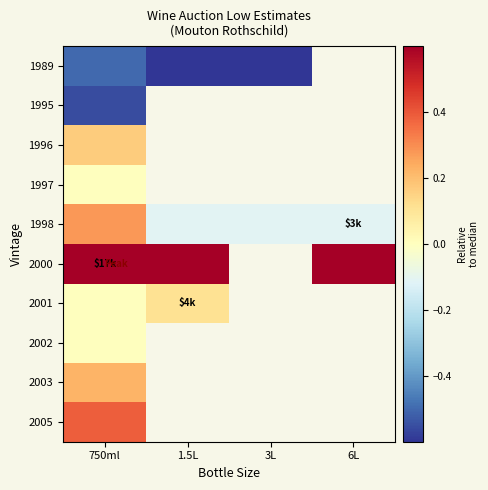

What is the maximum value shown in the chart?

3.7